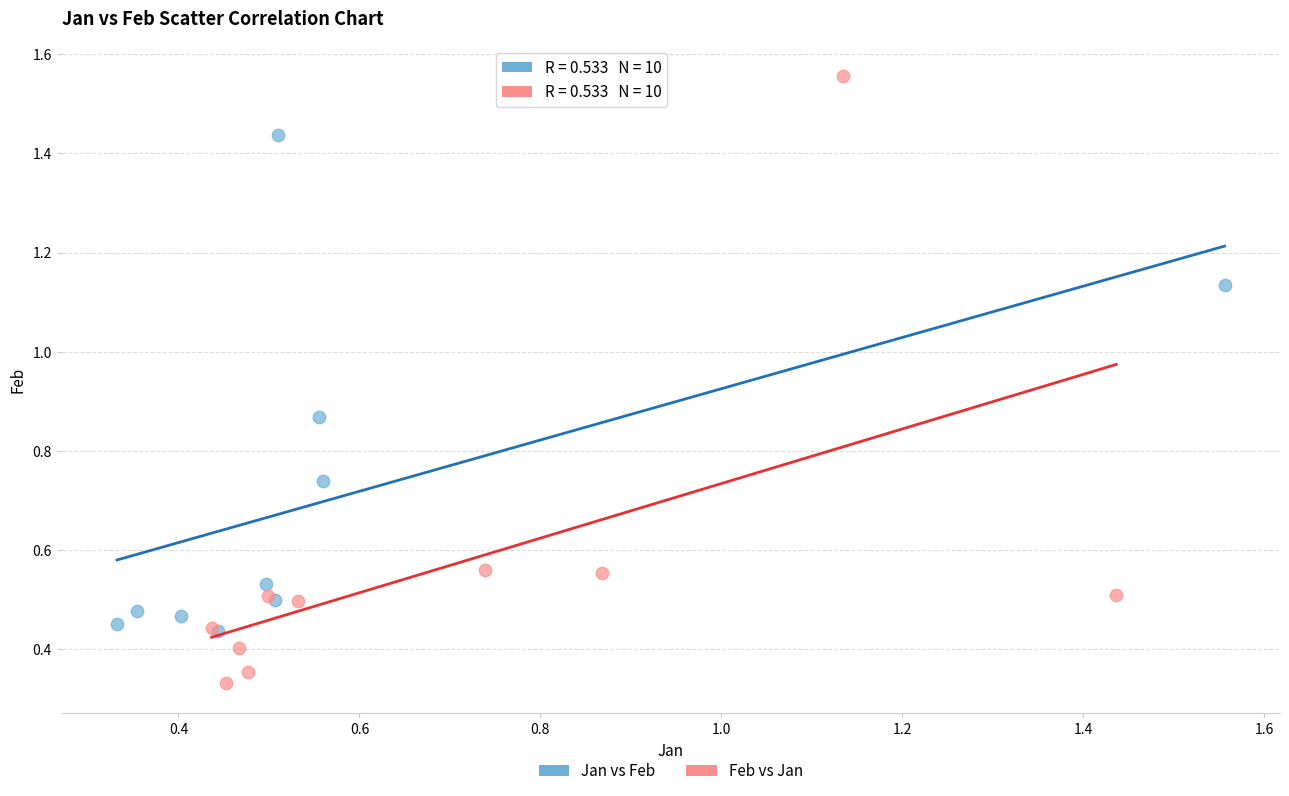

Which series has the largest Y range (max minus min)?

Feb vs Jan